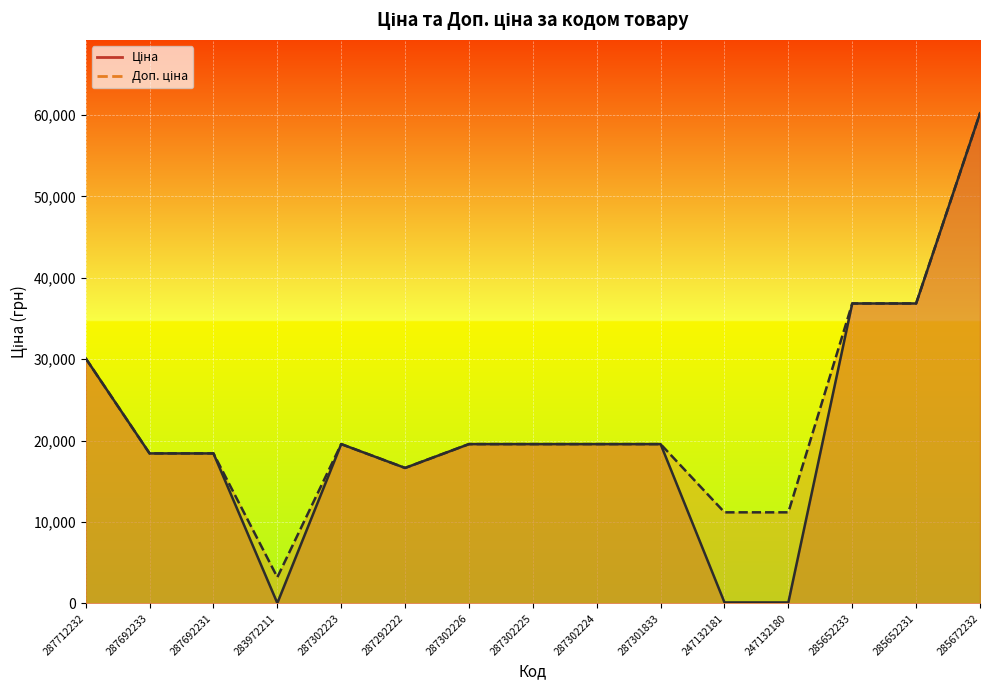

What is the approximate value of Доп. ціна at 285652231?

36841.8